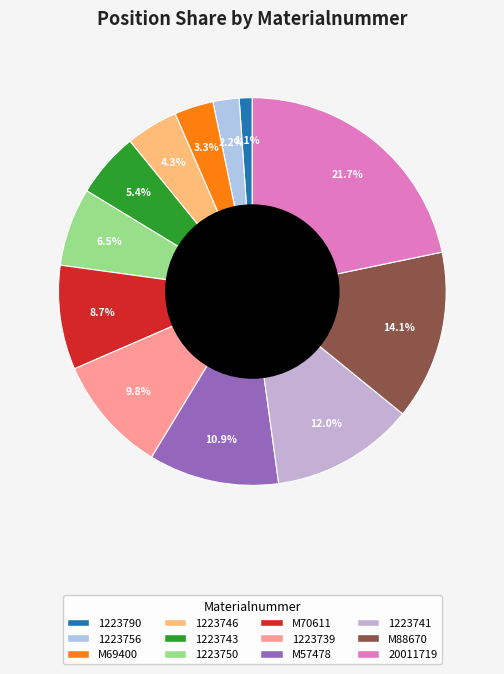

What is the ratio of the value at 1223741 to the value at 1223739?

1.2